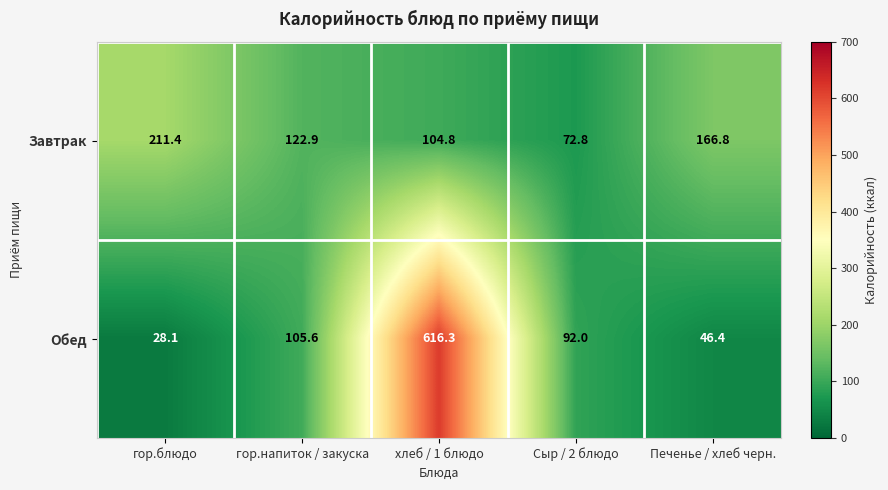

What is the total value across all series at Печенье / хлеб черн.?

213.2